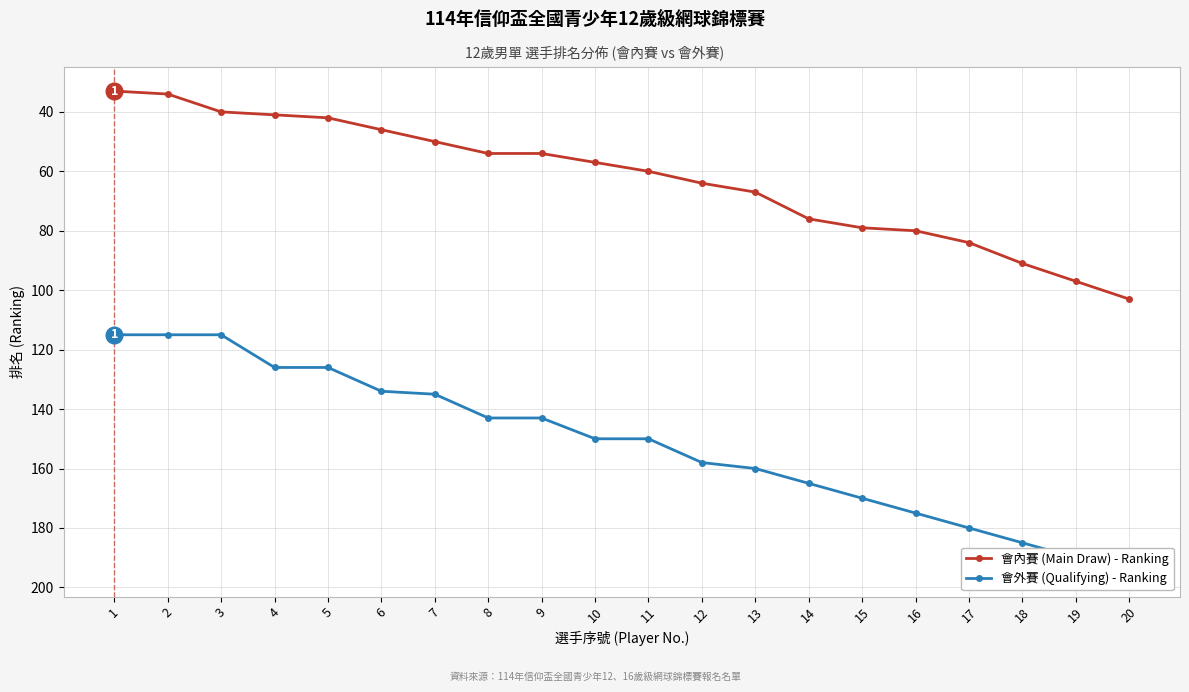

How many categories are shown in the chart?

20